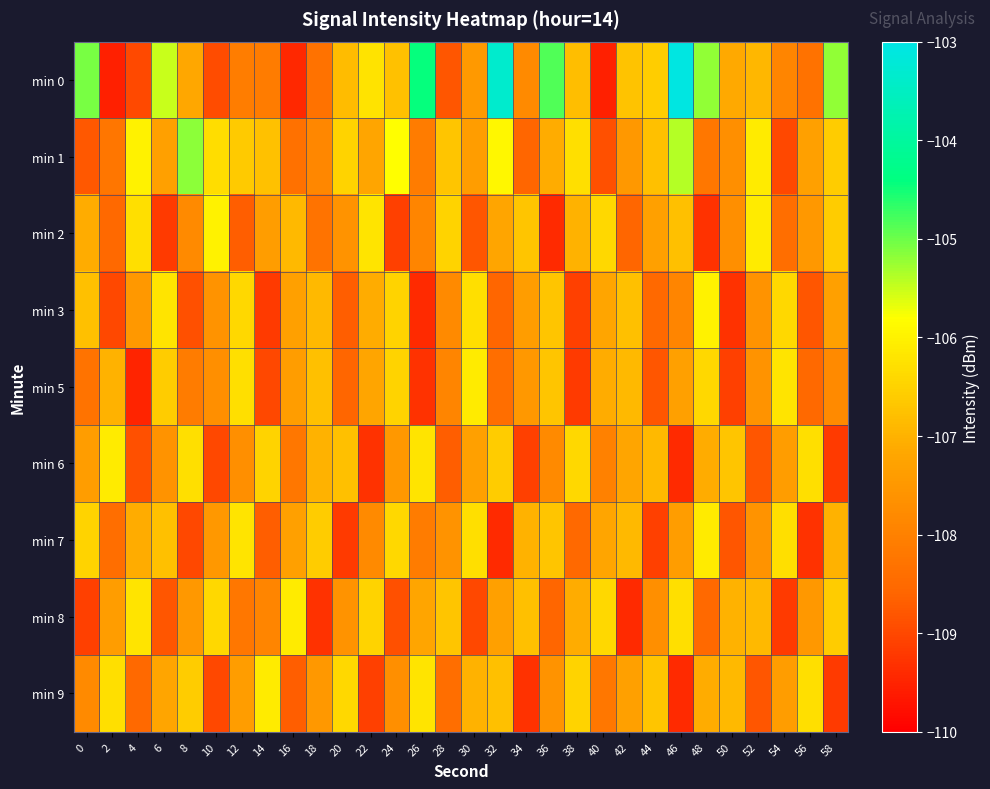

Which has a higher value, 54 or 46?

46